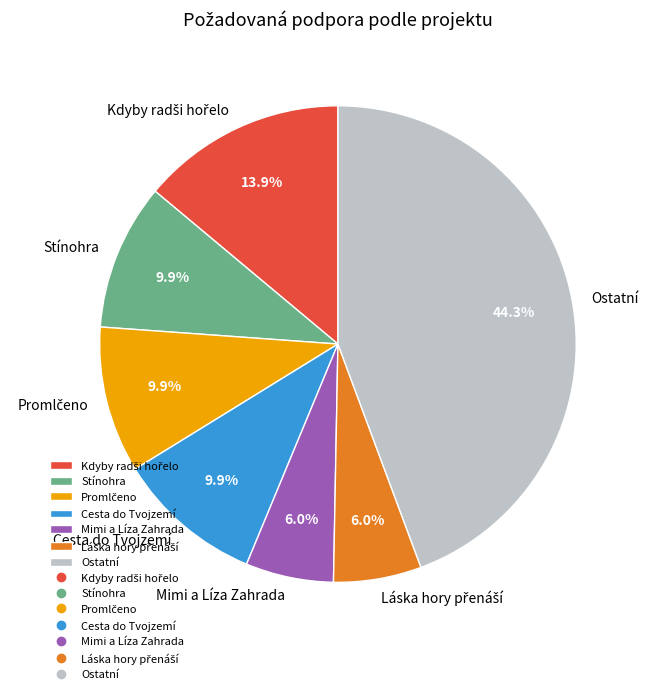

Is there any slice that represents more than half of the pie?

No